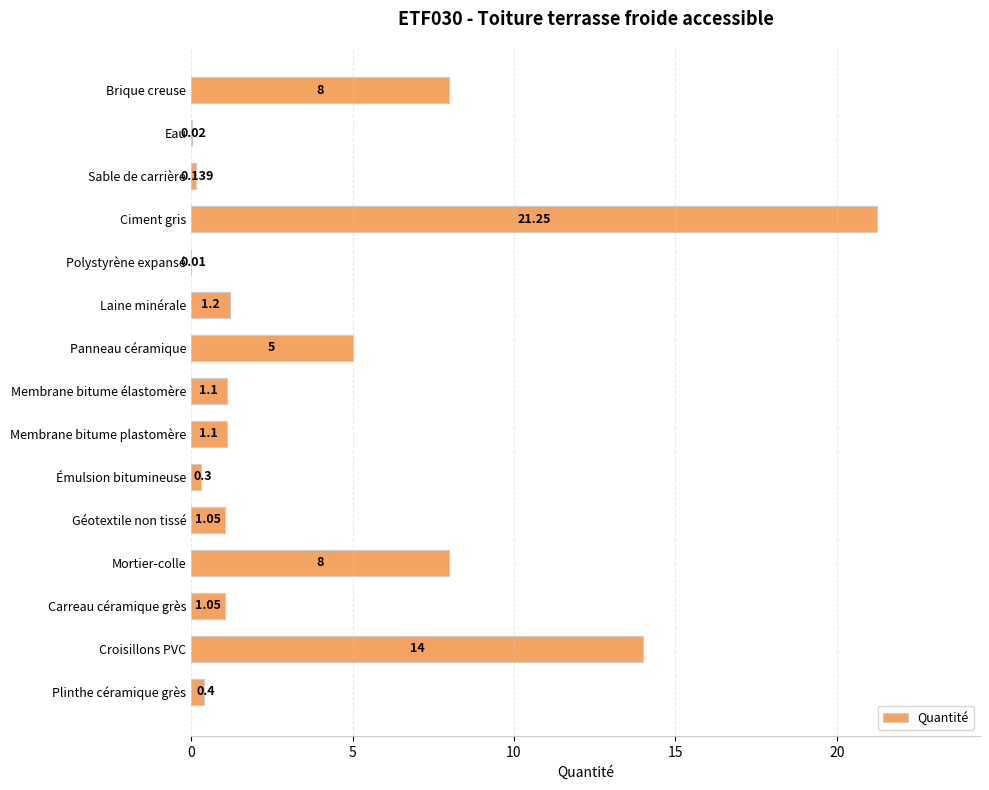

Which has a higher value, Mortier-colle or Carreau céramique grès?

Mortier-colle